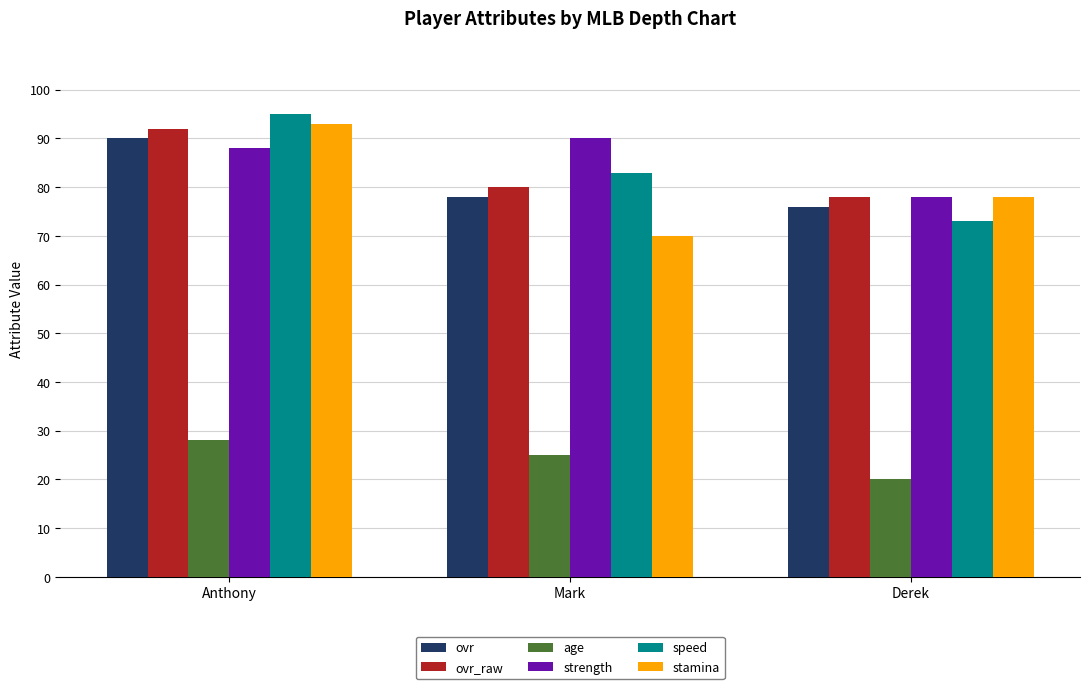

How many bars are there in each group?

6